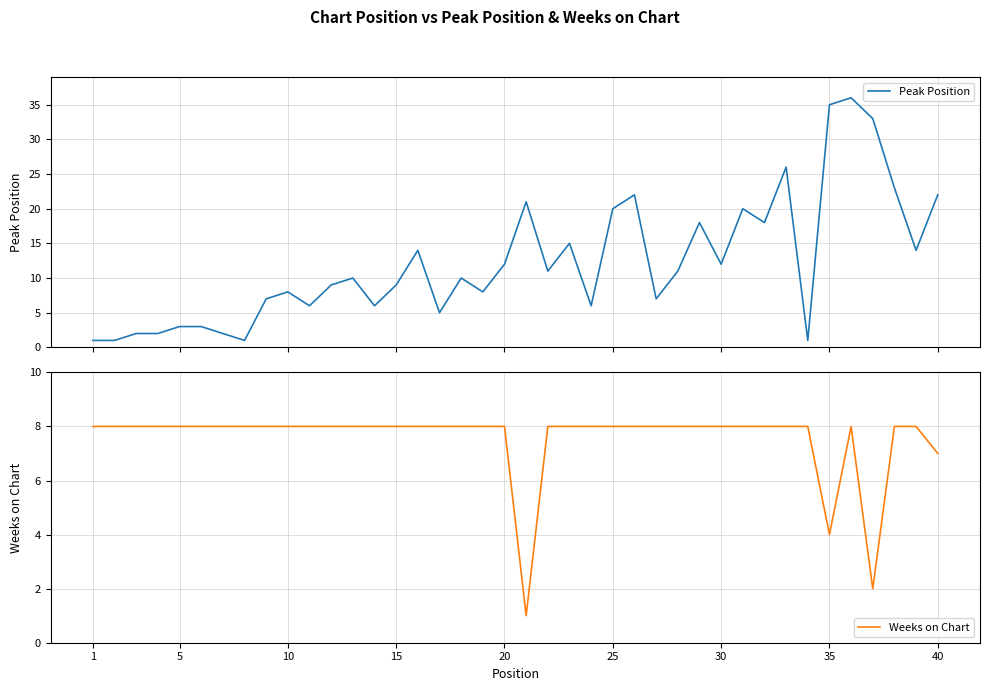

Does the chart have visible grid lines?

Yes